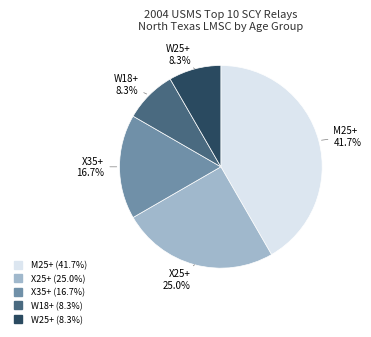

Between W25+ and X25+, which is larger?

X25+